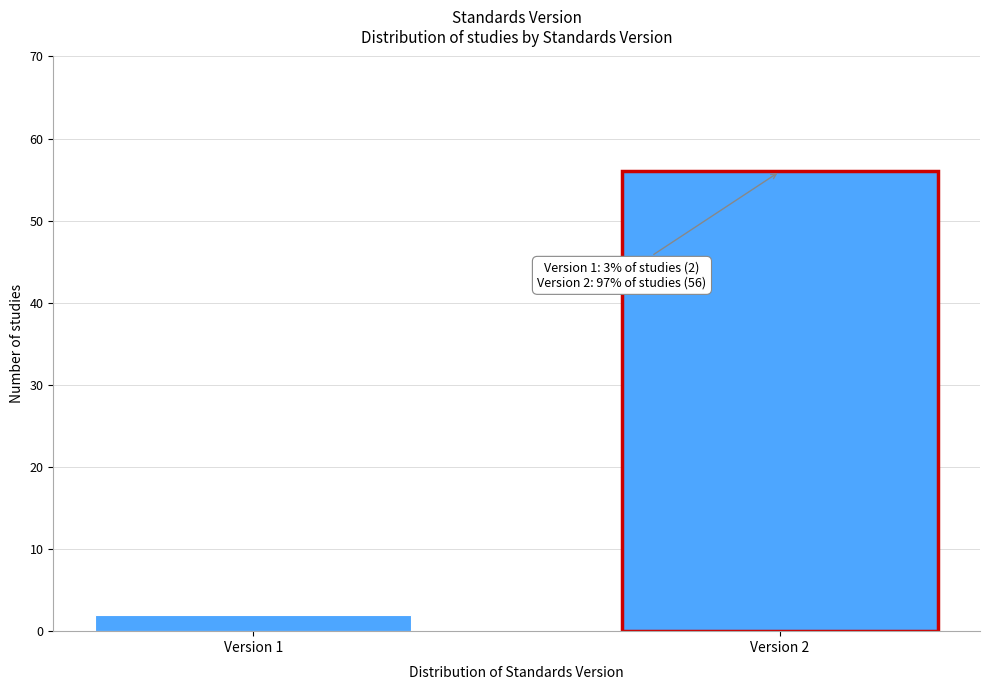

Reading right to left, extract all data points from this chart.

56	2